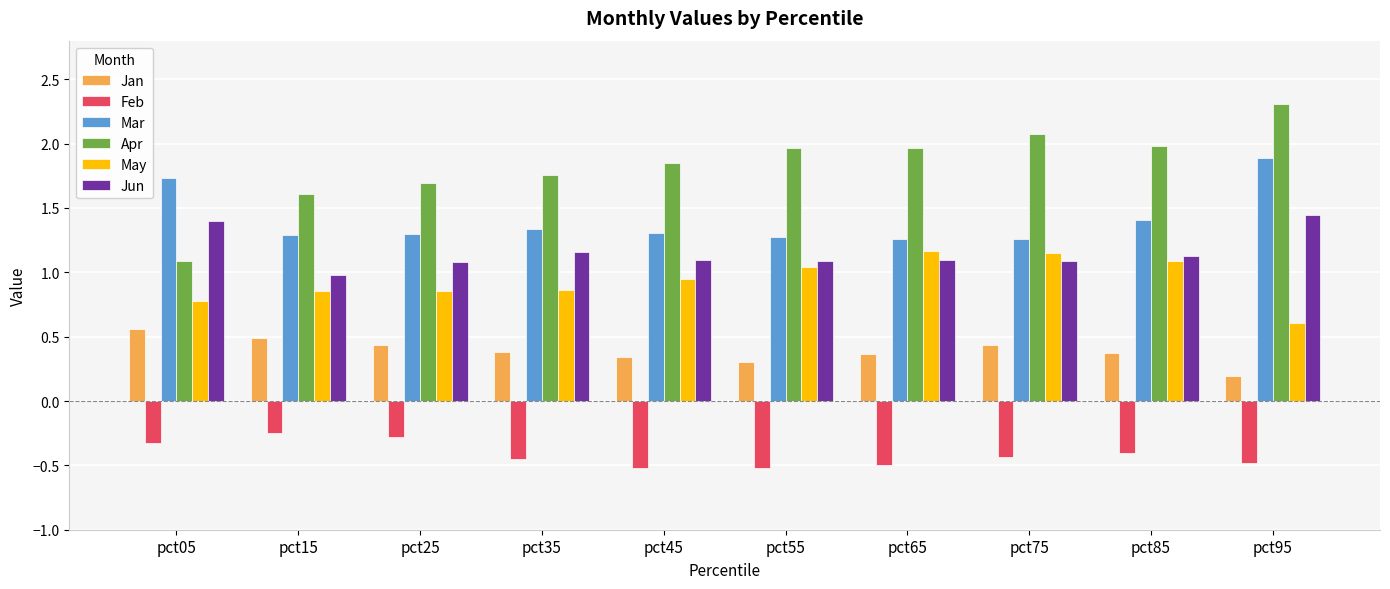

List the series in order of their peak value, lowest first.

Feb, Jan, May, Jun, Mar, Apr